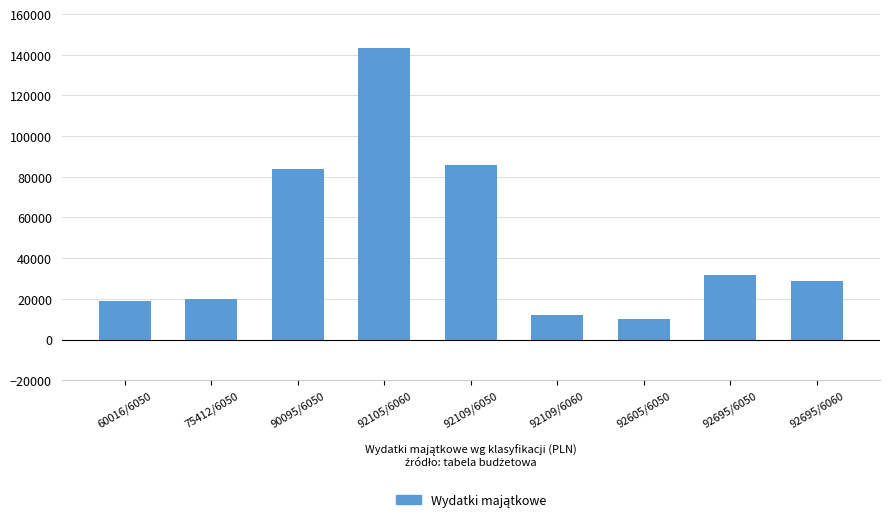

What is the sum of all values?

434508.3